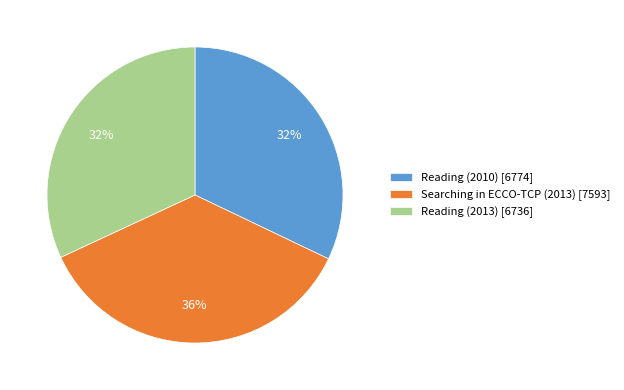

True or false: Reading (2010) accounts for 42% of the total.

False